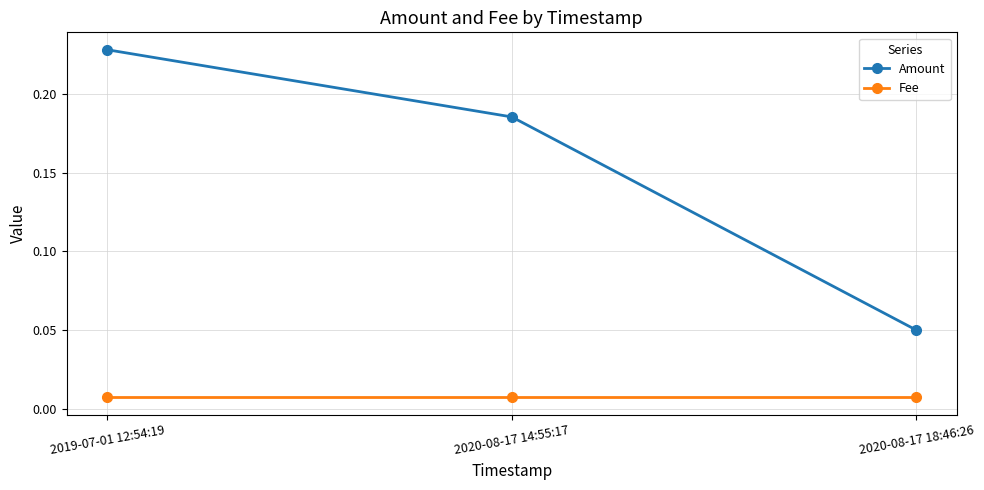

The value of Amount at 2019-07-01 12:54:19 is 0.1. True or false?

False